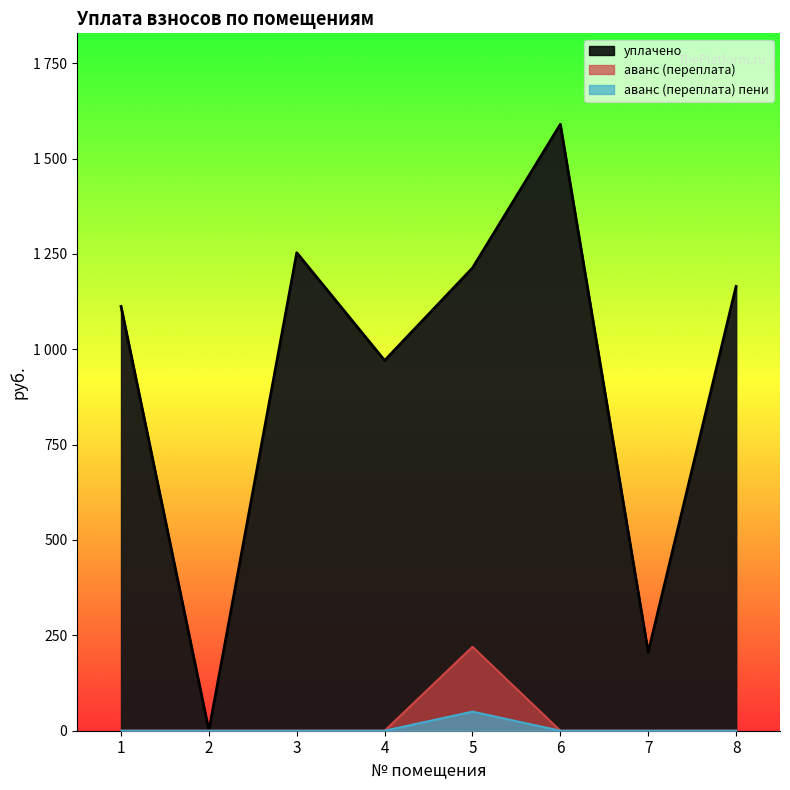

List the series in order of their peak value, lowest first.

аванс (переплата) пени, аванс (переплата), уплачено